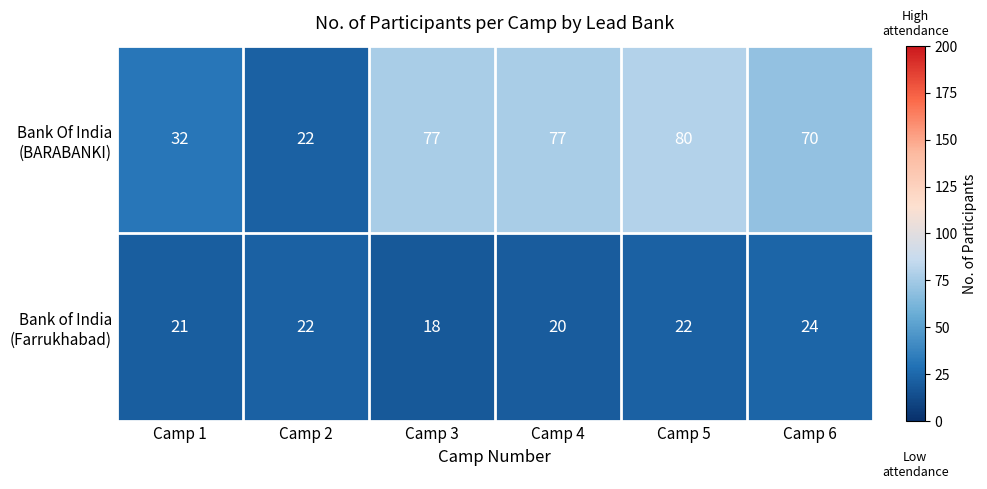

What is the total value across all series at Camp 5?

102